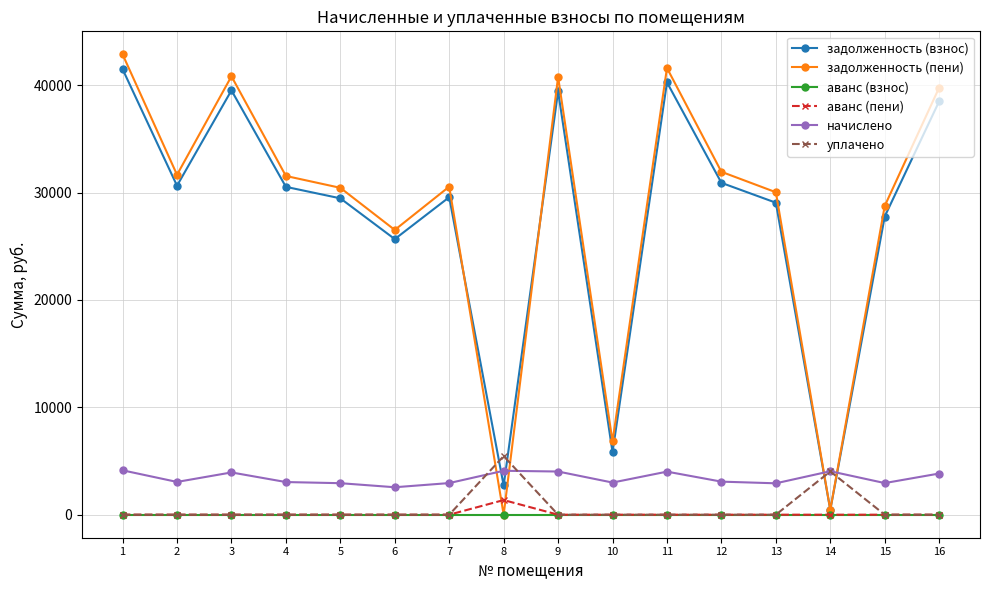

True or false: начислено and уплачено cross at least once.

True